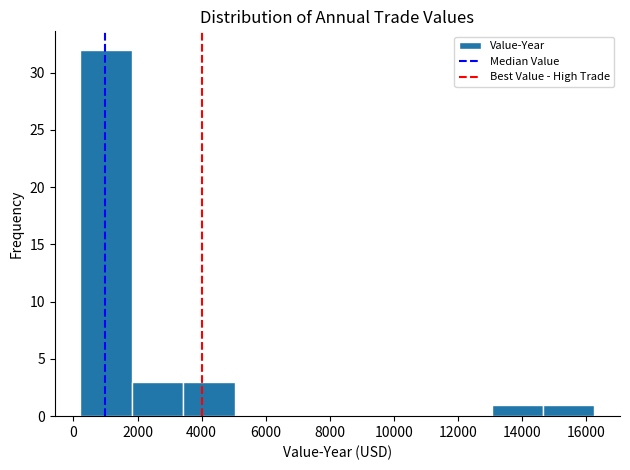

Reading left to right, transcribe this chart: for each bar, give the range it covers on the x-axis and its height. Neither the bar edges nor the heights are printed on the chart, so give them approximately, as read against the axes.

200 to 1800: 32
1800 to 3400: 3
3400 to 5000: 3
5000 to 6600: 0
6600 to 8200: 0
8200 to 9800: 0
9800 to 11400: 0
11400 to 13000: 0
13000 to 14600: 1
14600 to 16200: 1